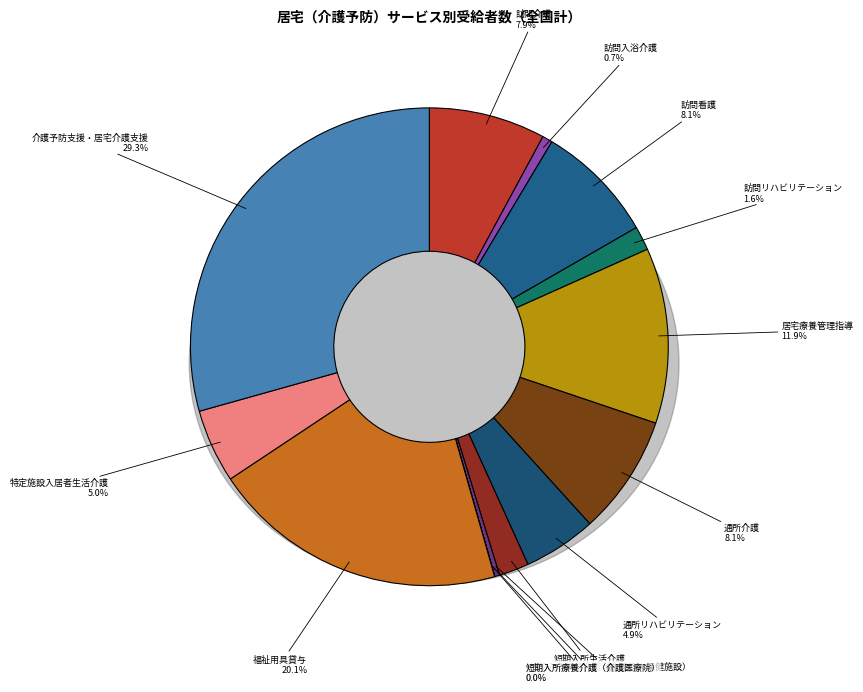

What percentage do 居宅療養管理指導 and 福祉用具貸与 together represent?

31.9%